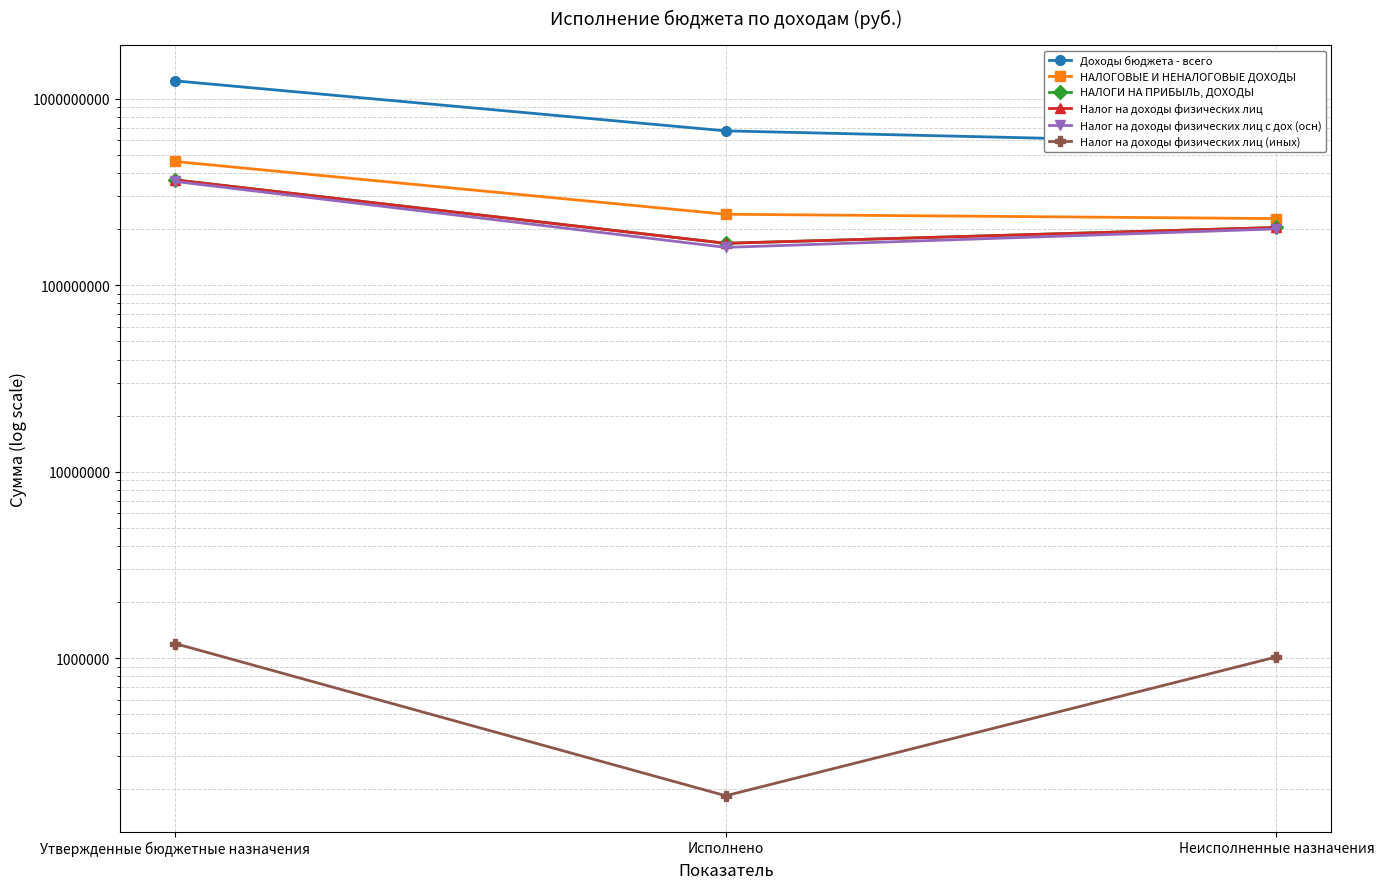

List the series in order of their peak value, highest first.

Доходы бюджета - всего, НАЛОГОВЫЕ И НЕНАЛОГОВЫЕ ДОХОДЫ, НАЛОГИ НА ПРИБЫЛЬ, ДОХОДЫ, Налог на доходы физических лиц, Налог на доходы физических лиц с дох (осн), Налог на доходы физических лиц (иных)